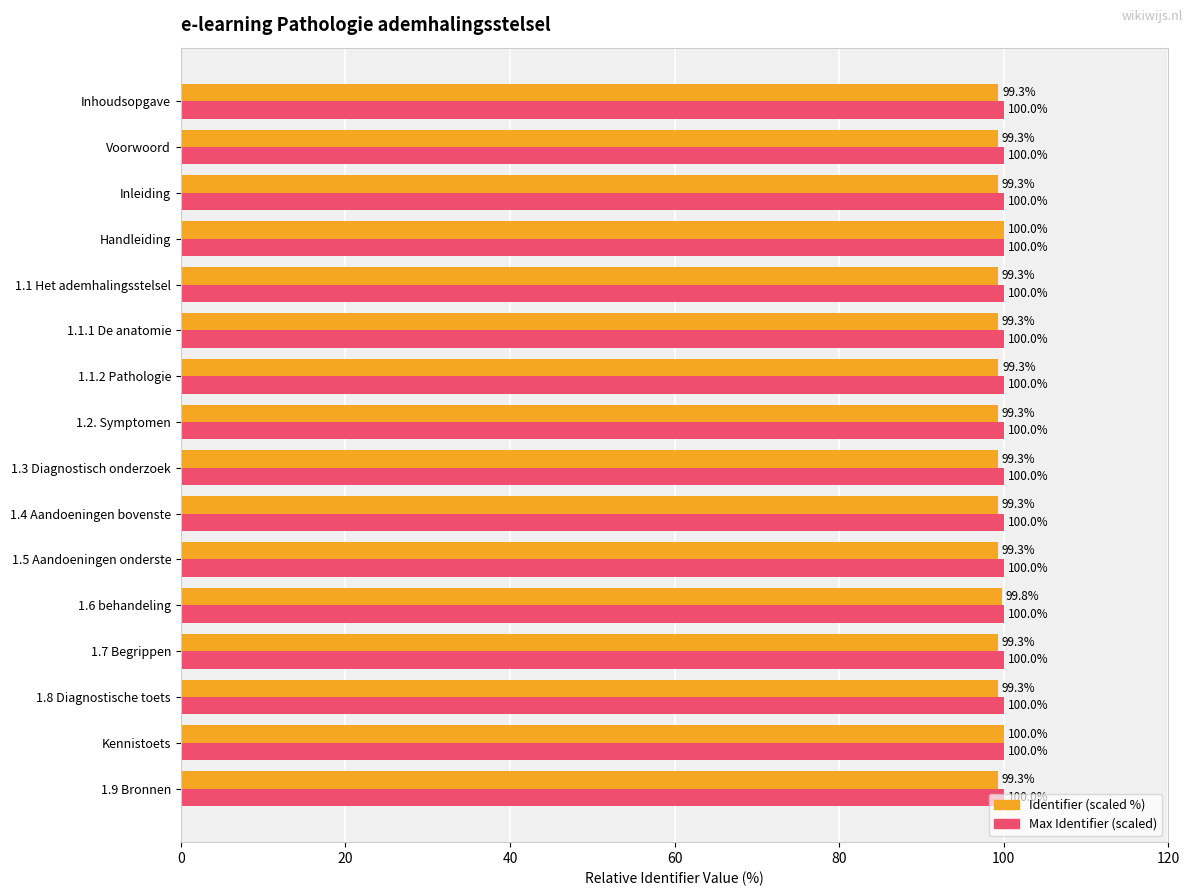

Which series has the largest total across all categories?

Max Identifier (scaled)